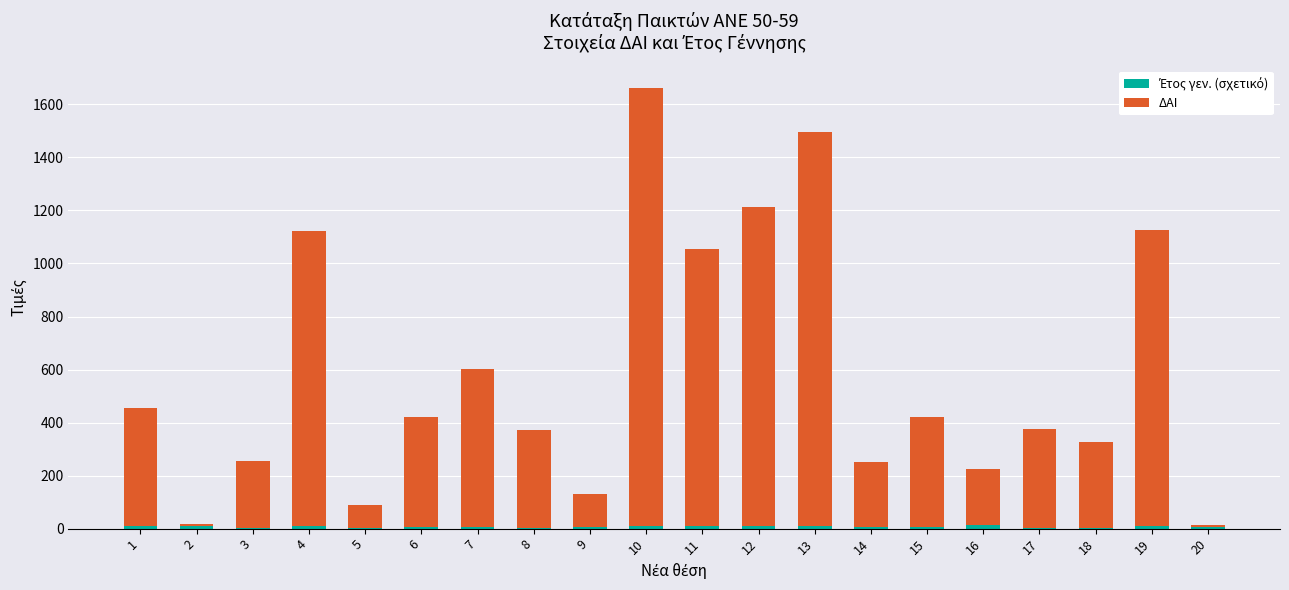

At which category is the sum across all series the highest?

10